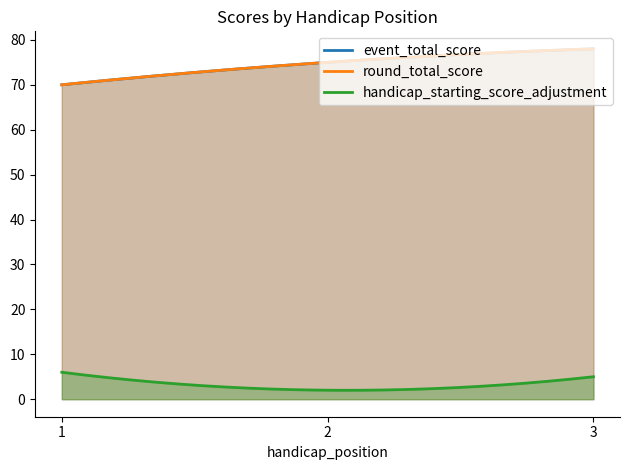

What is the greatest value displayed?

78